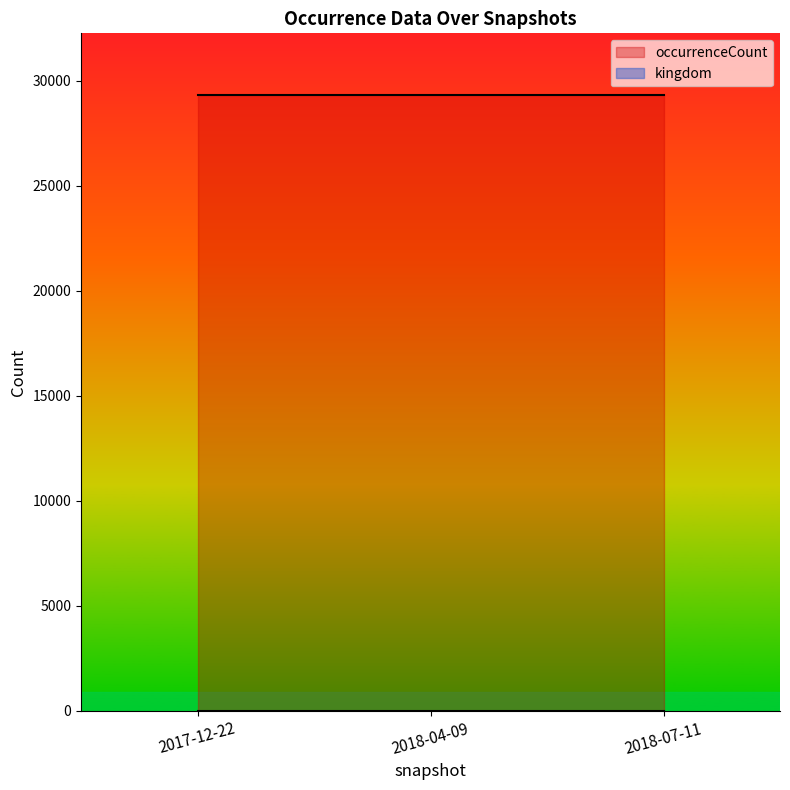

At 2017-12-22, list the series in order from smallest to largest.

kingdom, occurrenceCount